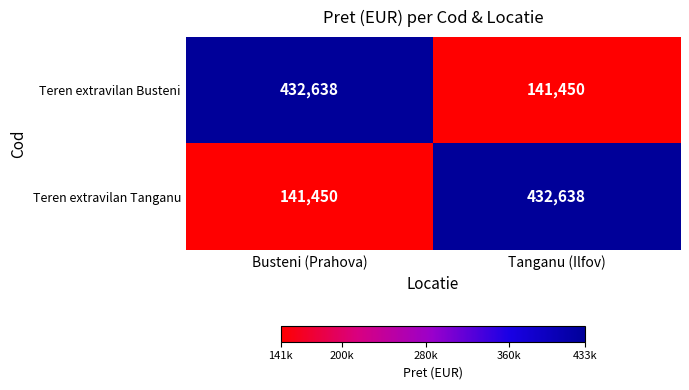

True or false: Teren extravilan Busteni has a value of 141450 at Tanganu (Ilfov).

True